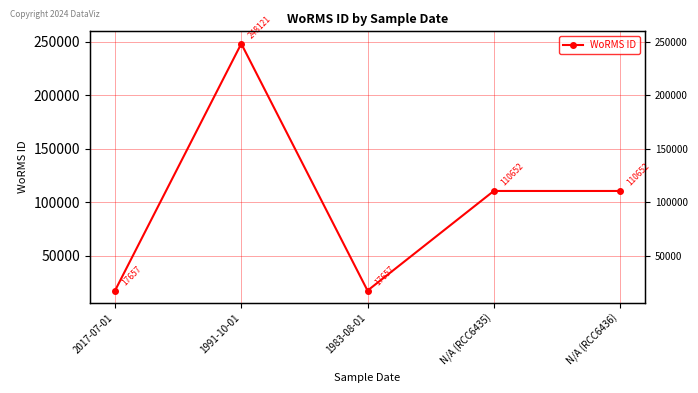

Where is the first local maximum?

1991-10-01